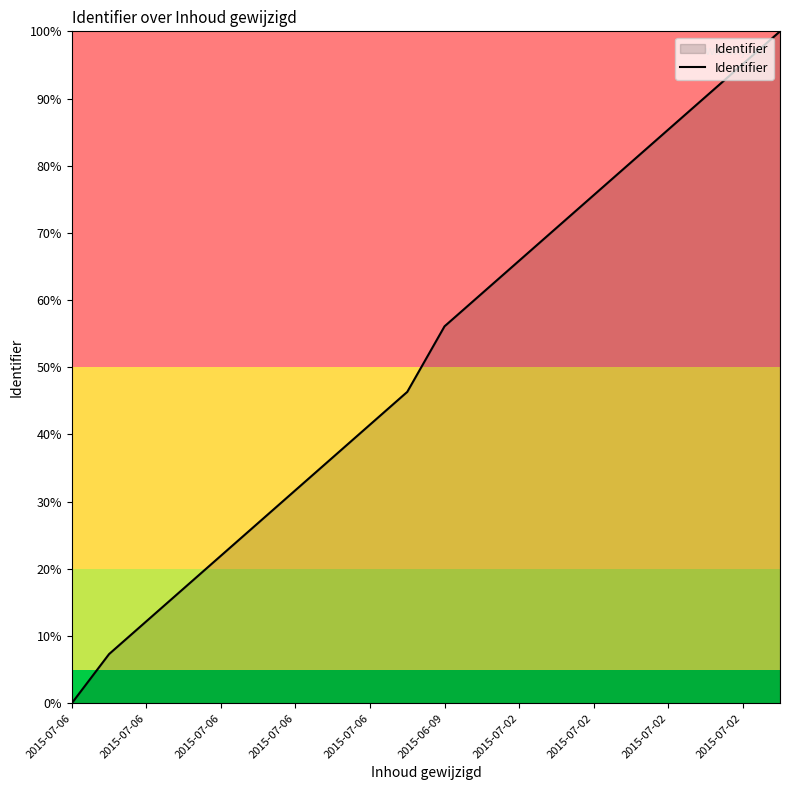

How many lines are shown in the chart?

1